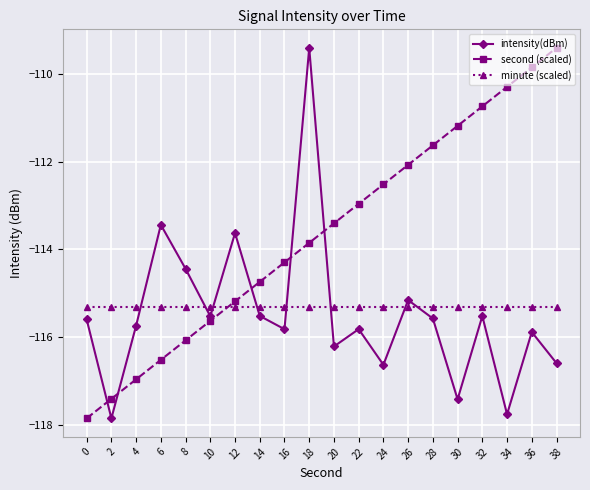

What is the spread (max minus min) of values at 18?

5.9